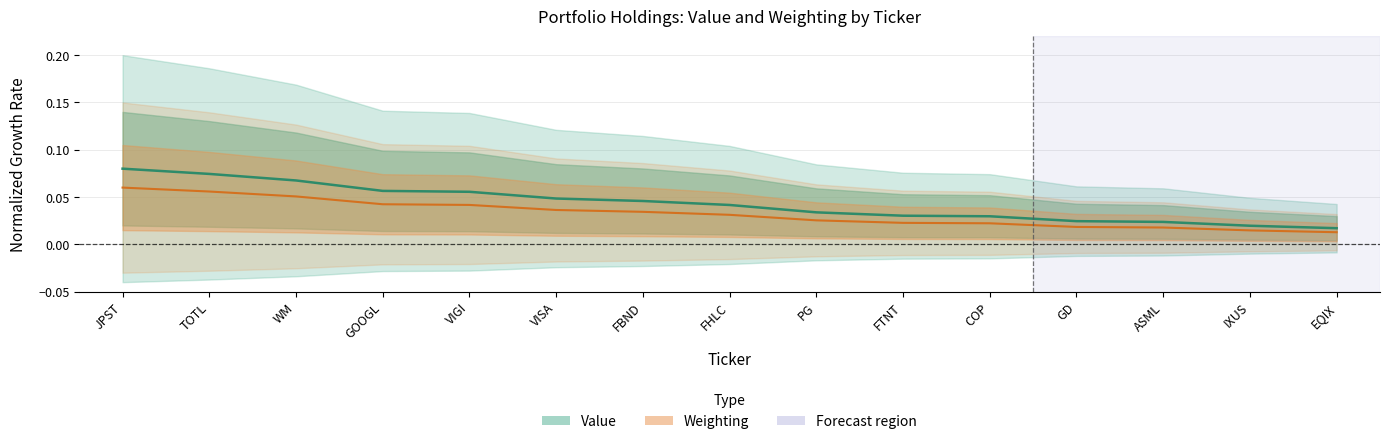

At how many categories does at least one series exceed 0?

15